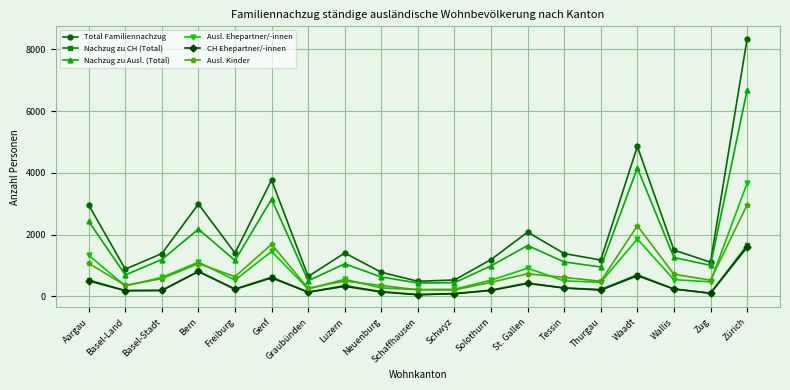

What is the label of the 16th point from the left?

Waadt